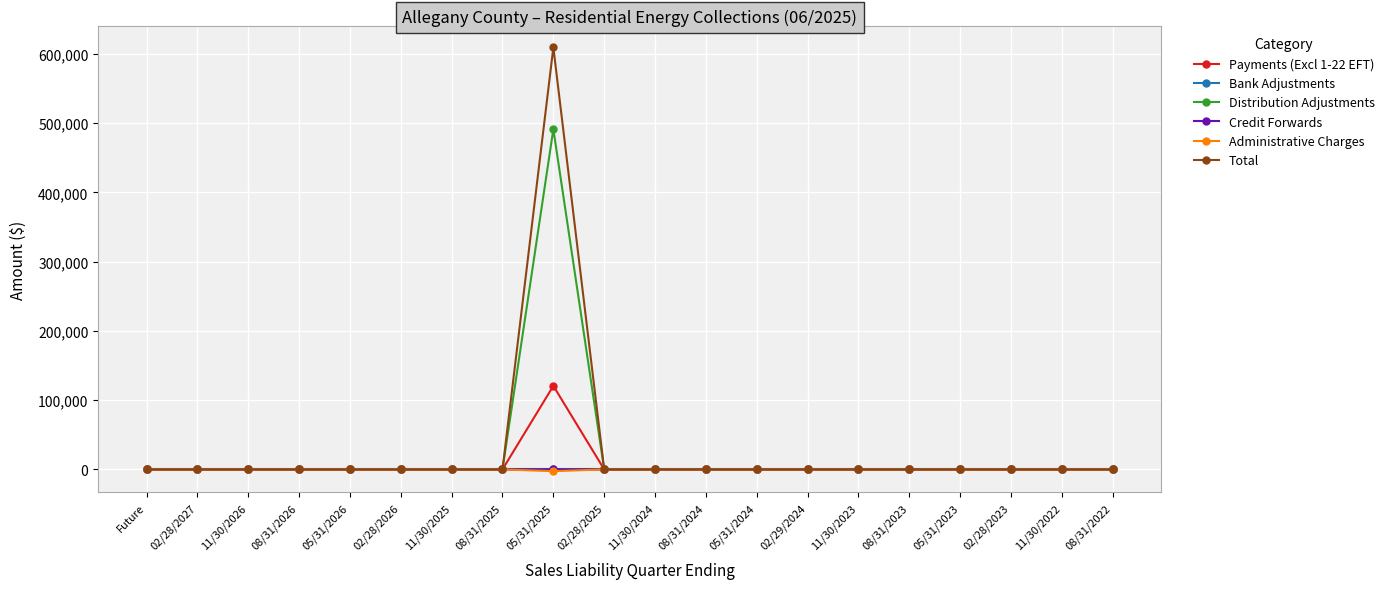

Which label corresponds to the largest value in the chart?

05/31/2025